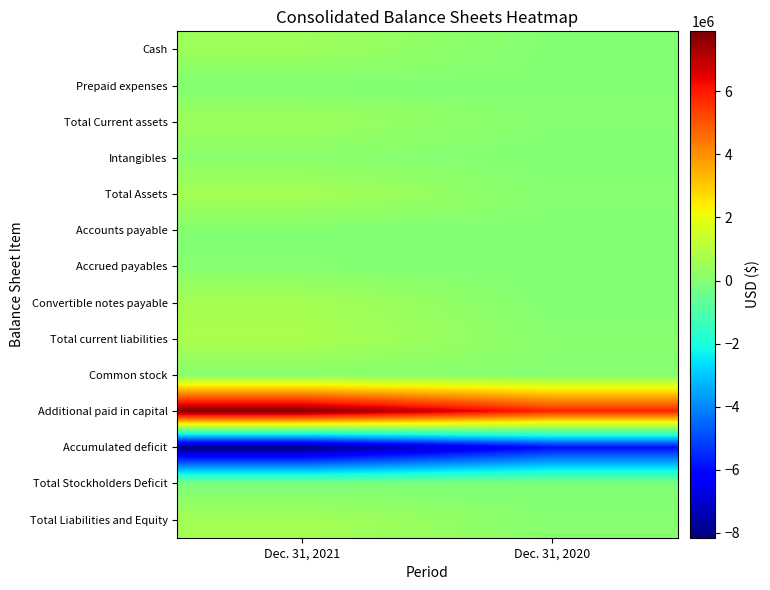

What is the minimum value shown in the chart?

-8149760